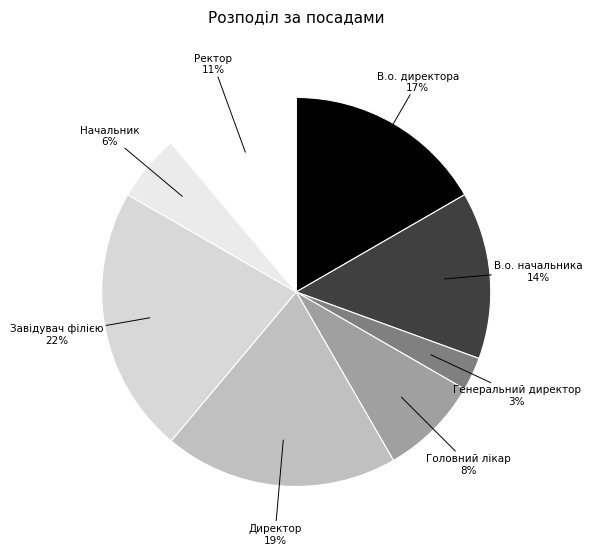

Do В.о. директора and Генеральний директор together represent more than half of the pie?

No